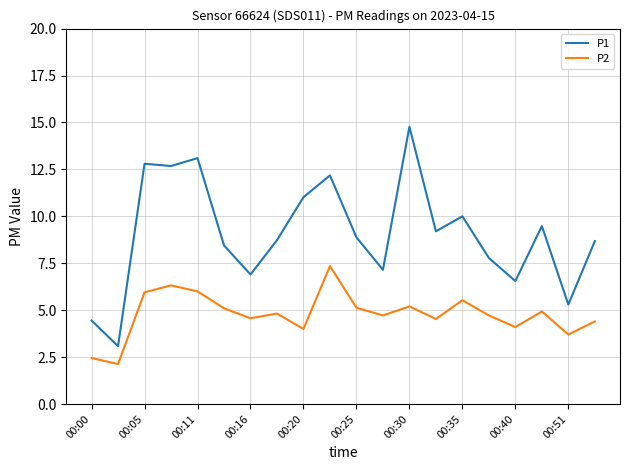

Which series has the largest total across all categories?

P1